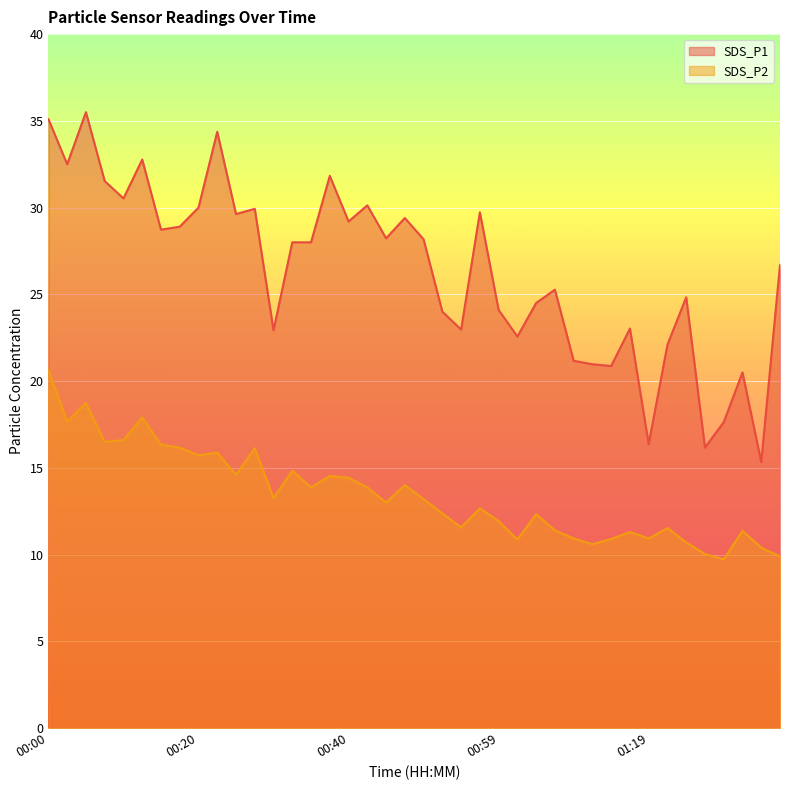

Is the value of SDS_P2 at 00:59 greater than the value of SDS_P1 at 00:25?

No